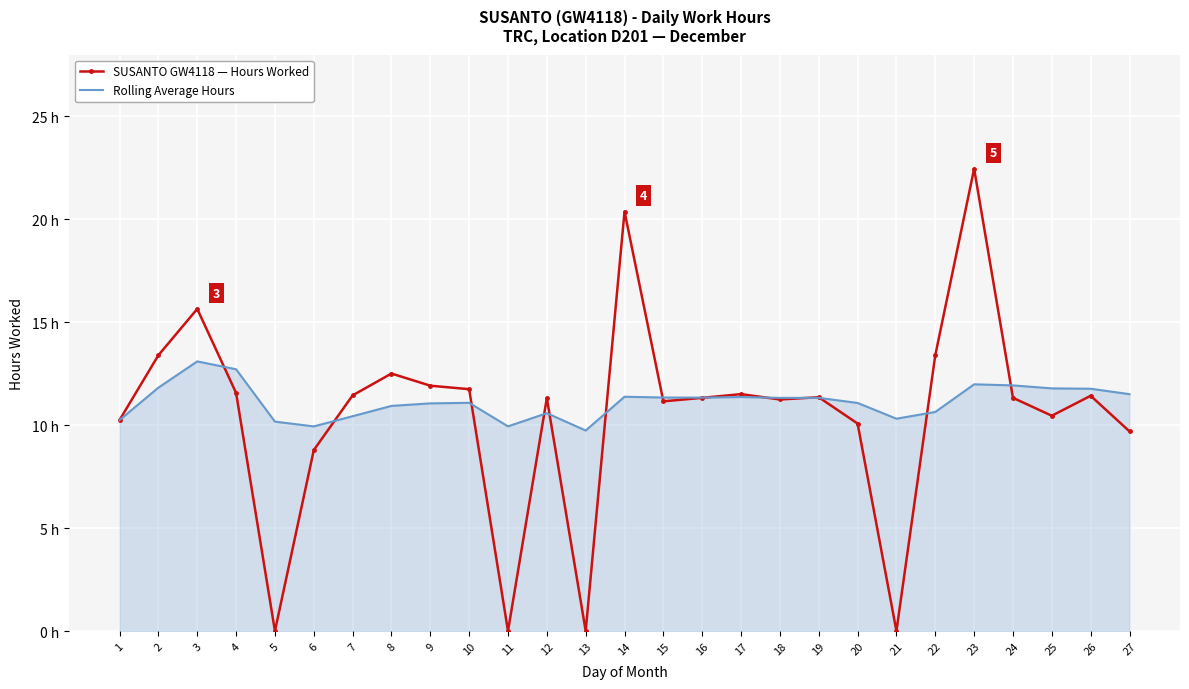

What is the difference between the Rolling Average Hours values at 1 and 3?

2.8